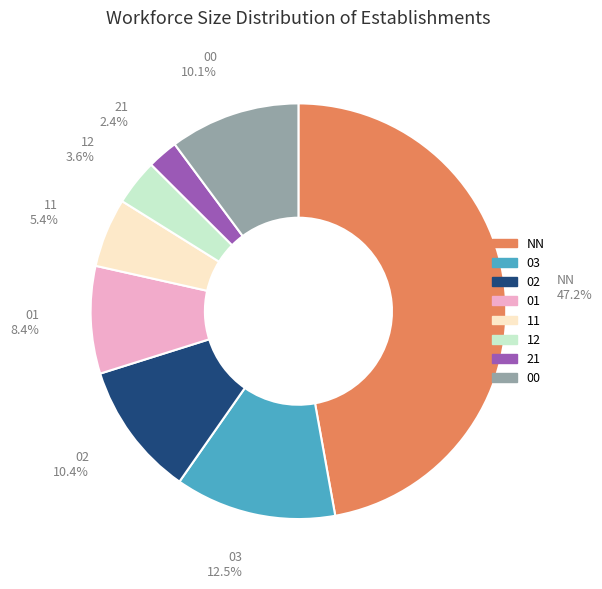

Does 12 represent more than half of the total?

No